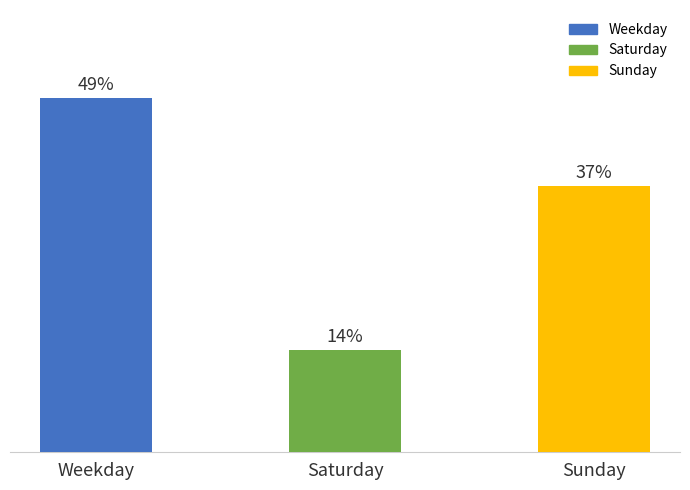

Are the bars horizontal?

No